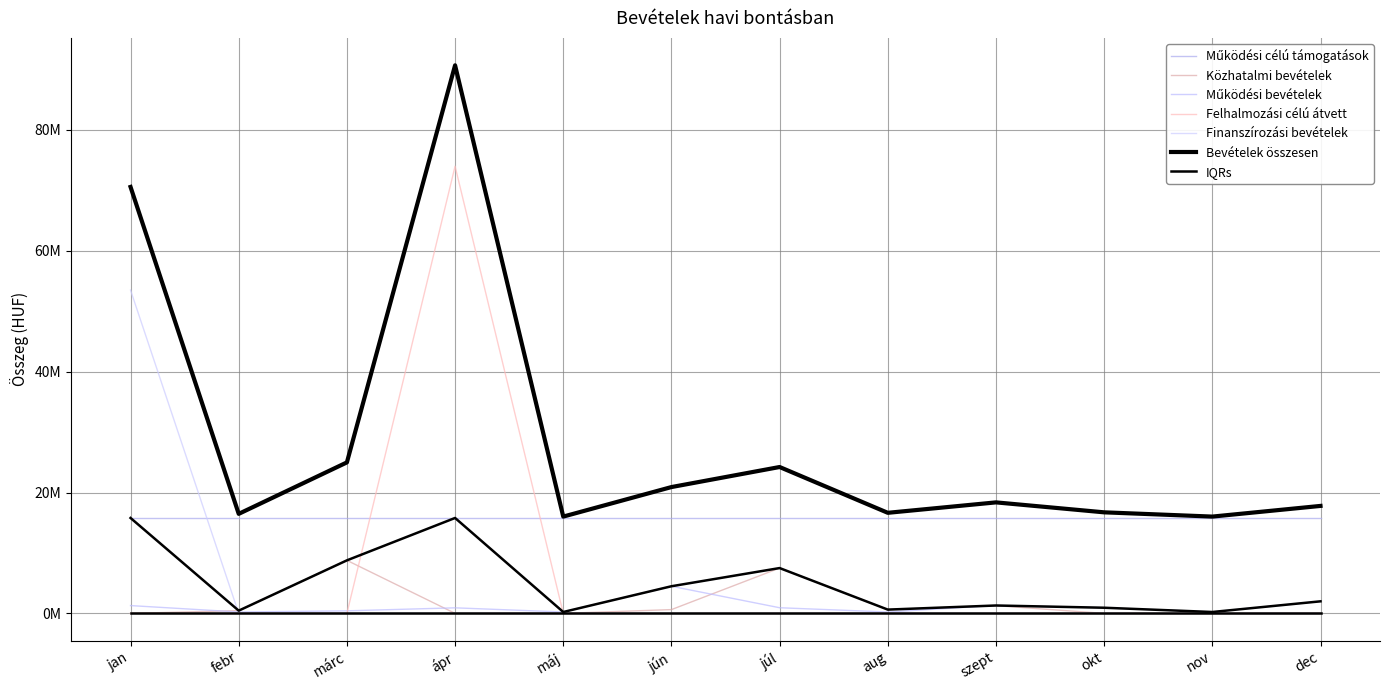

At which category is the sum across all series the highest?

ápr